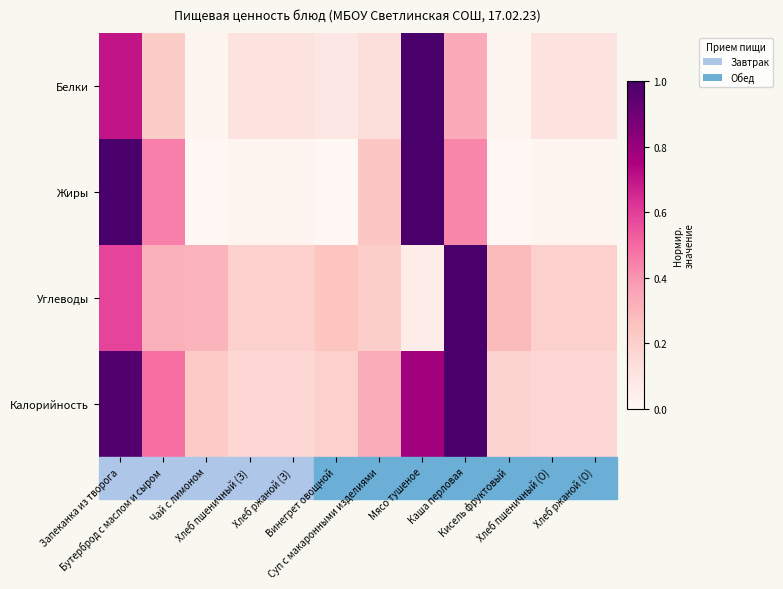

Reading right to left, extract all data points from this chart.

Белки: Хлеб ржаной (О)=0.1	Хлеб пшеничный (О)=0.1	Кисель фруктовый=0.0	Каша перловая=0.3	Мясо тушеное=1.0	Суп с макаронными изделиями=0.1	Винегрет овощной=0.1	Хлеб ржаной (З)=0.1	Хлеб пшеничный (З)=0.1	Чай с лимоном=0.0	Бутерброд с маслом и сыром=0.2	Запеканка из творога=0.7
Жиры: Хлеб ржаной (О)=0.0	Хлеб пшеничный (О)=0.0	Кисель фруктовый=0.0	Каша перловая=0.4	Мясо тушеное=1.0	Суп с макаронными изделиями=0.2	Винегрет овощной=0.0	Хлеб ржаной (З)=0.0	Хлеб пшеничный (З)=0.0	Чай с лимоном=0.0	Бутерброд с маслом и сыром=0.4	Запеканка из творога=1.0
Углеводы: Хлеб ржаной (О)=0.2	Хлеб пшеничный (О)=0.2	Кисель фруктовый=0.3	Каша перловая=1.0	Мясо тушеное=0.1	Суп с макаронными изделиями=0.2	Винегрет овощной=0.2	Хлеб ржаной (З)=0.2	Хлеб пшеничный (З)=0.2	Чай с лимоном=0.3	Бутерброд с маслом и сыром=0.3	Запеканка из творога=0.6
Калорийность: Хлеб ржаной (О)=0.2	Хлеб пшеничный (О)=0.2	Кисель фруктовый=0.2	Каша перловая=1.0	Мясо тушеное=0.8	Суп с макаронными изделиями=0.3	Винегрет овощной=0.2	Хлеб ржаной (З)=0.2	Хлеб пшеничный (З)=0.2	Чай с лимоном=0.2	Бутерброд с маслом и сыром=0.5	Запеканка из творога=1.0